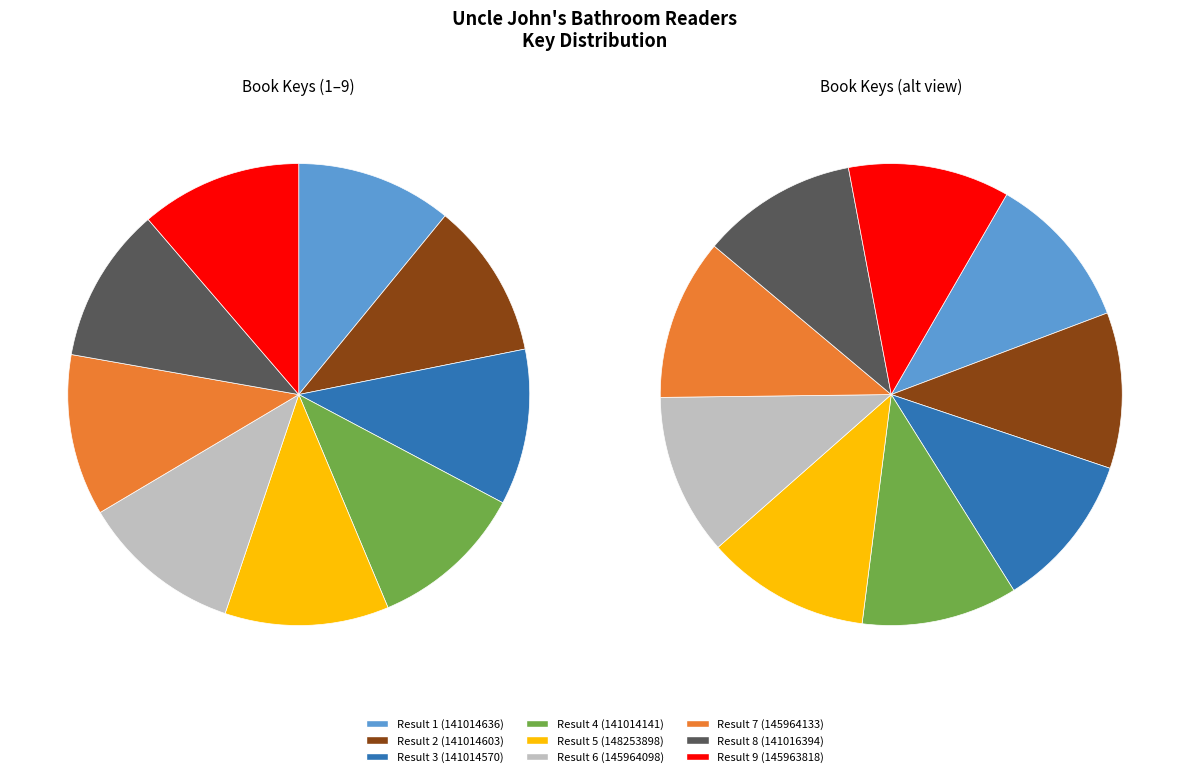

What is the largest slice in the pie chart?

5